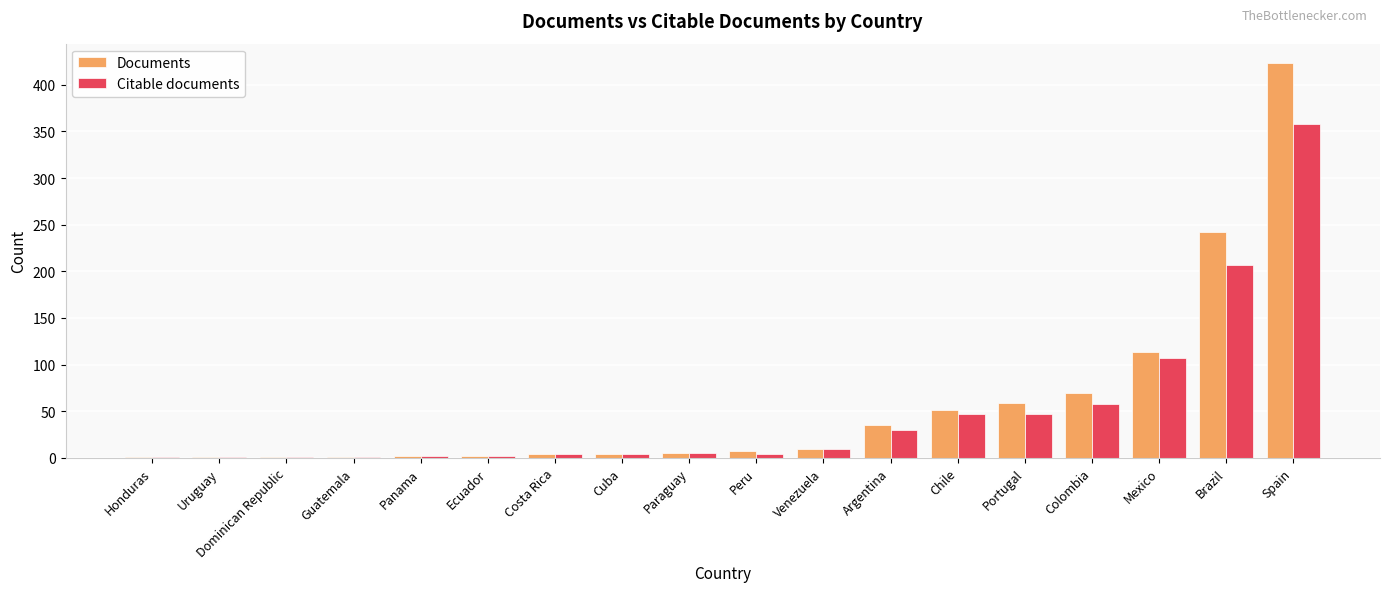

Which category has the highest value across all series?

Spain